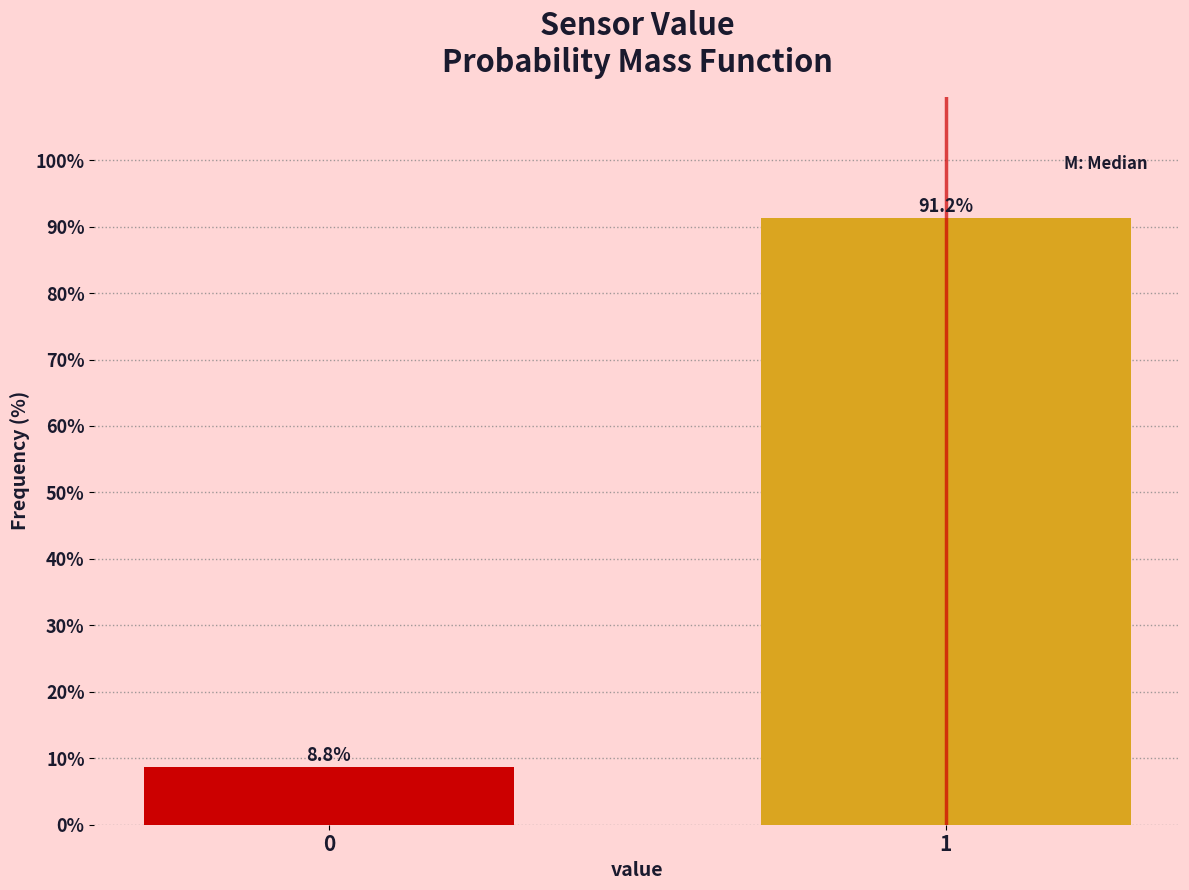

What is the value of the 1st bar from the left?

8.8